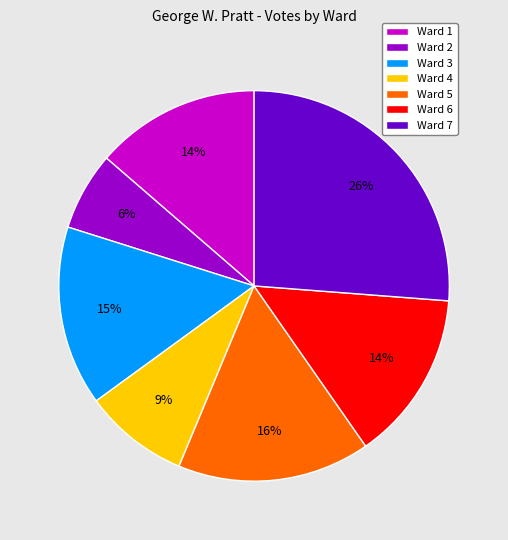

What percentage is the Ward 3 slice, to the nearest percent?

15%